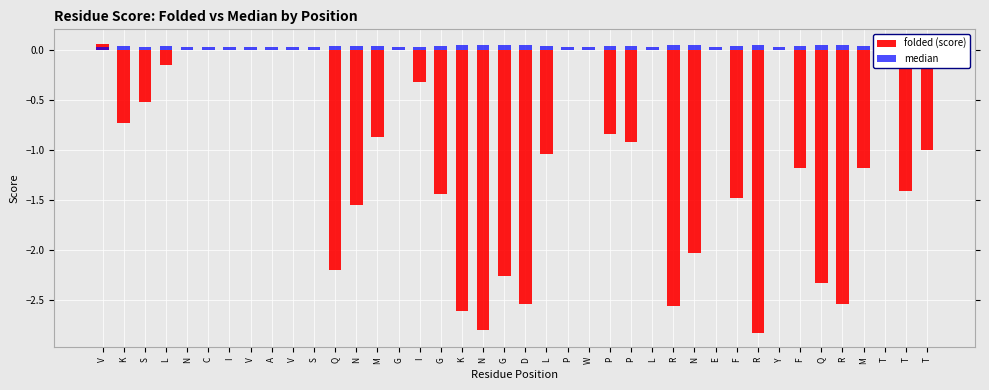

At which category is the sum across all series the highest?

V